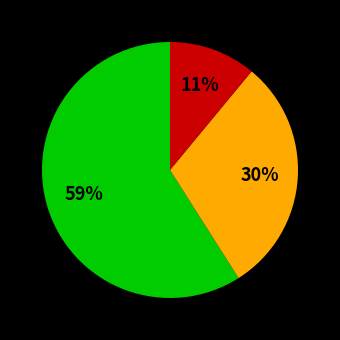

To the nearest percent, what is the difference between the largest and smallest slice percentages?

48%